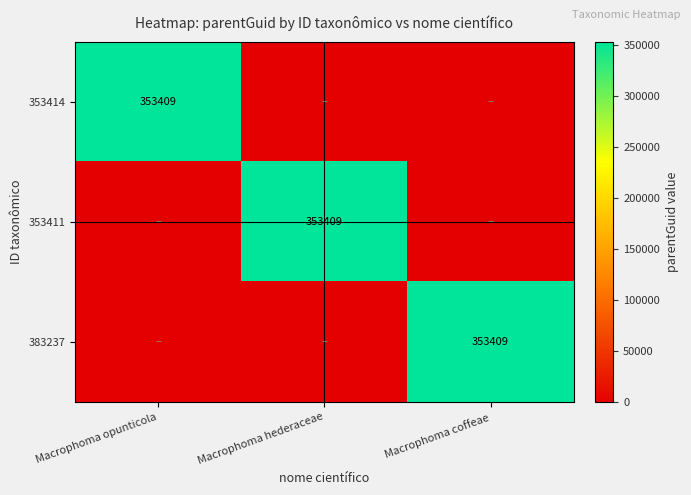

Is it true that 383237 equals 586829 at Macrophoma coffeae?

False